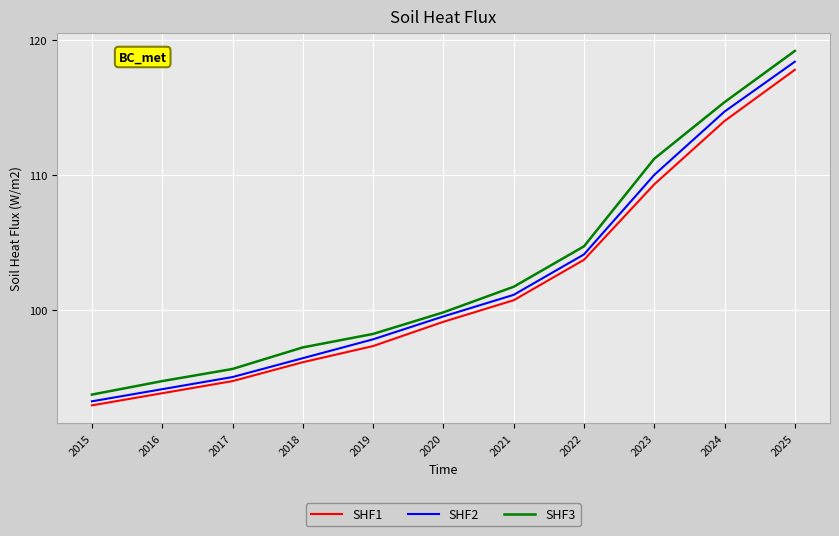

Is the value of SHF3 at 2021 greater than the value of SHF2 at 2025?

No